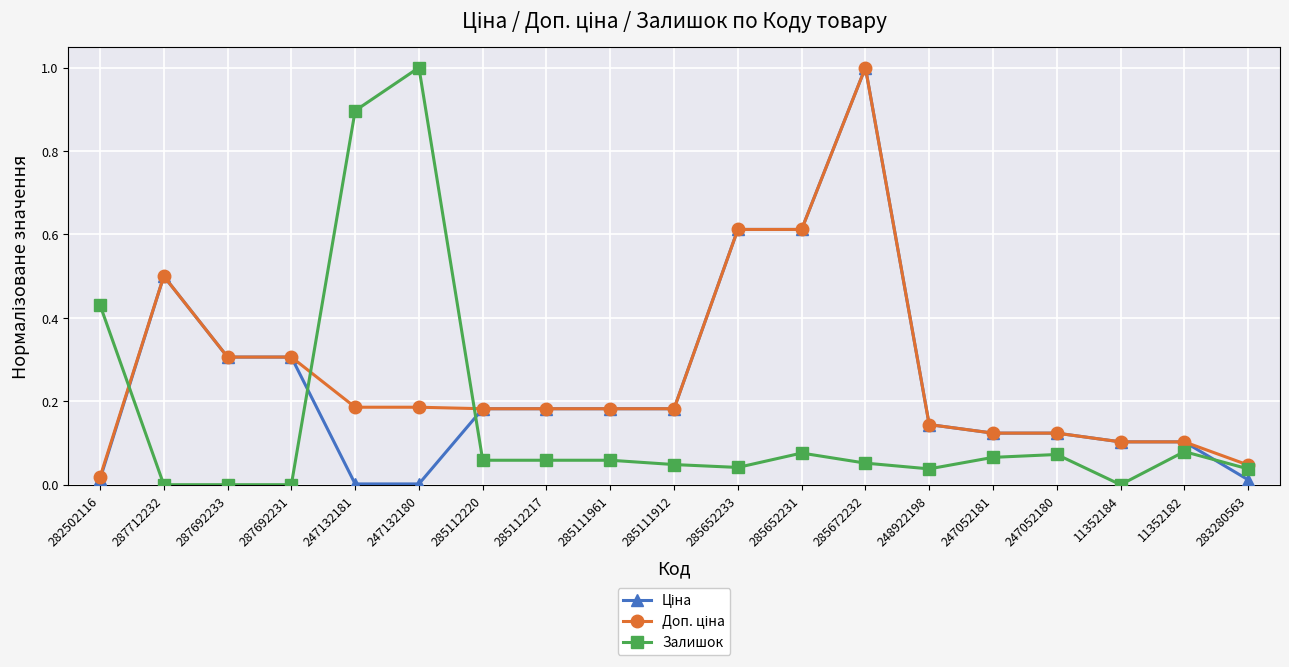

The value of Залишок at 285111961 is 0.0. True or false?

False